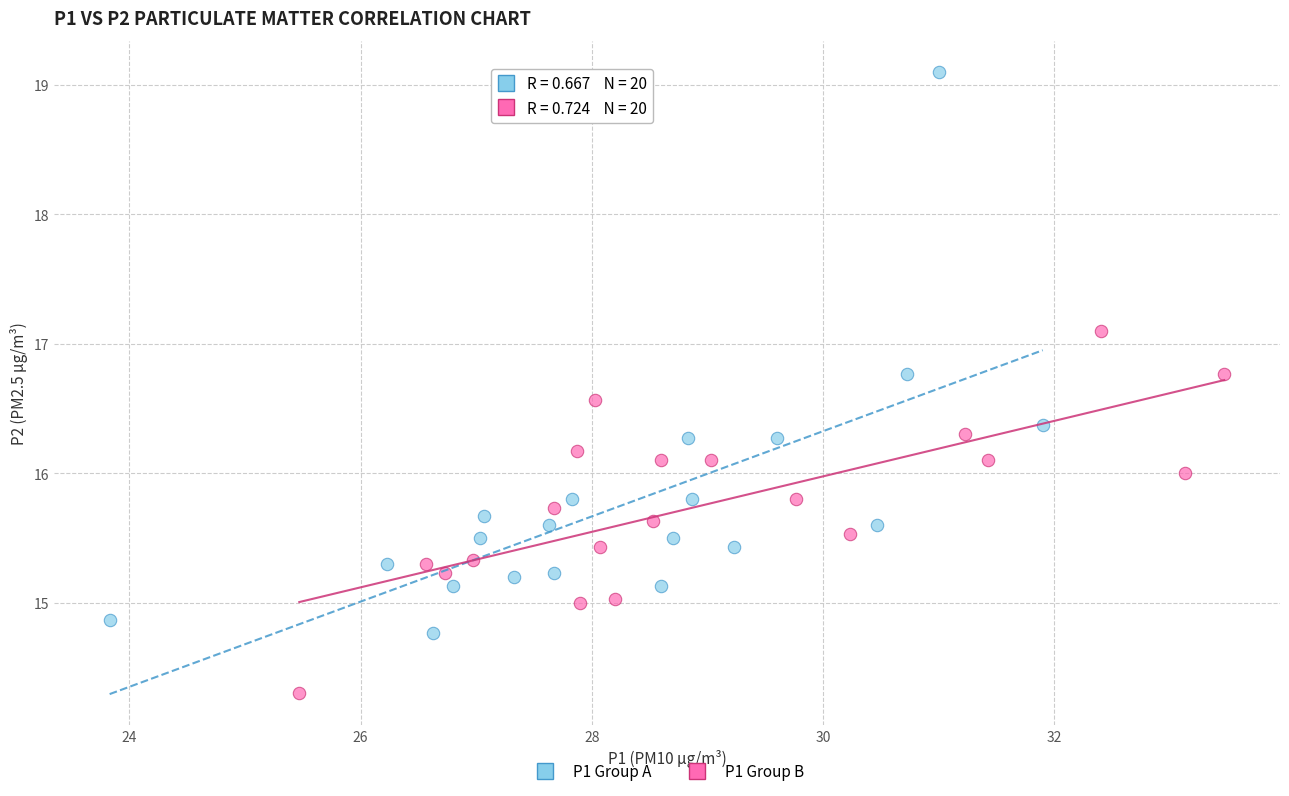

Which series contains the highest Y value?

P1 Group A